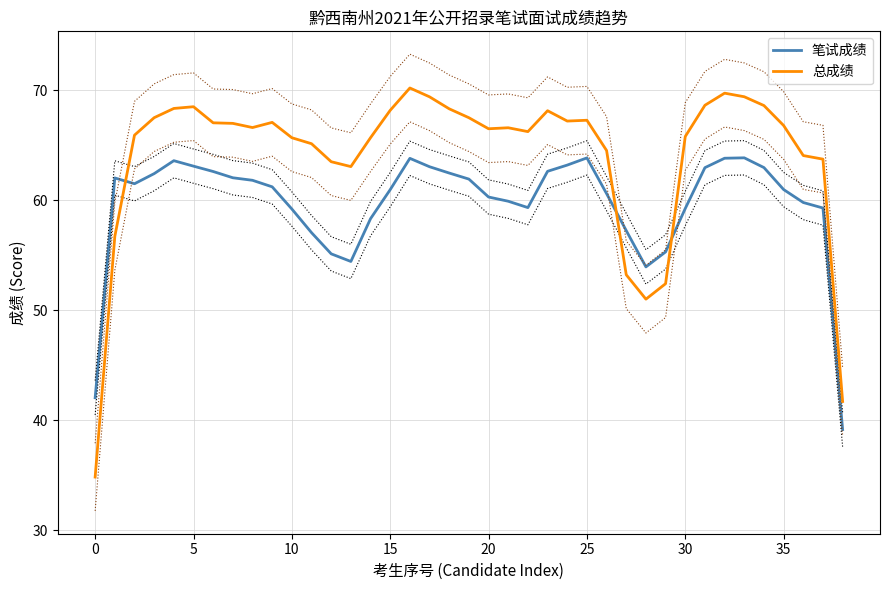

At which category is the sum across all series the highest?

16